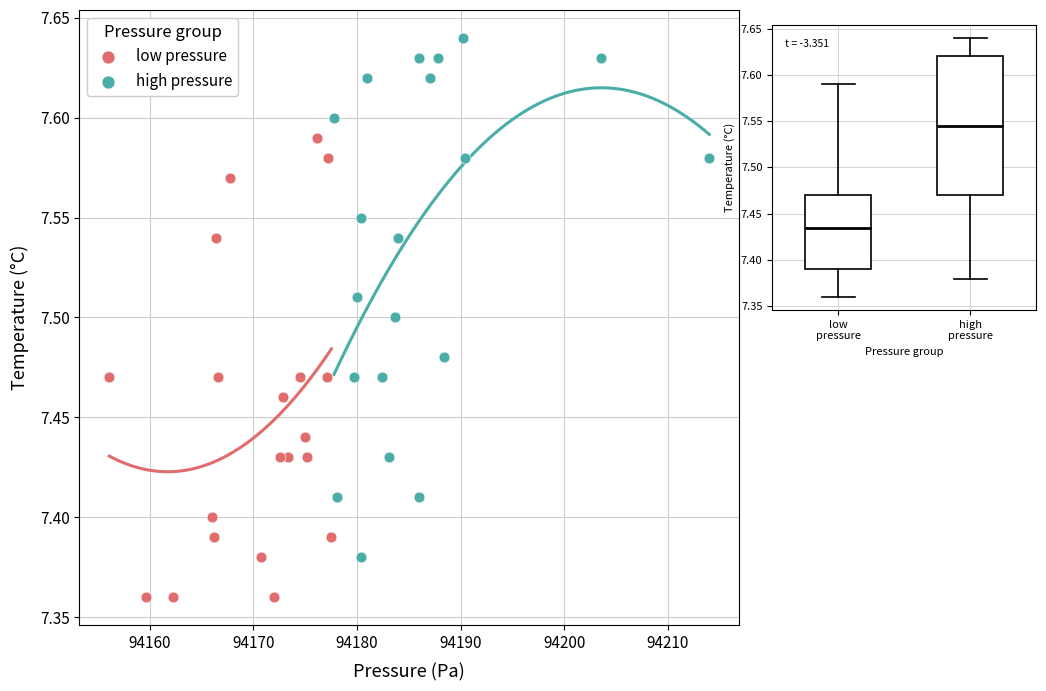

Which series reaches the maximum Y coordinate?

high pressure